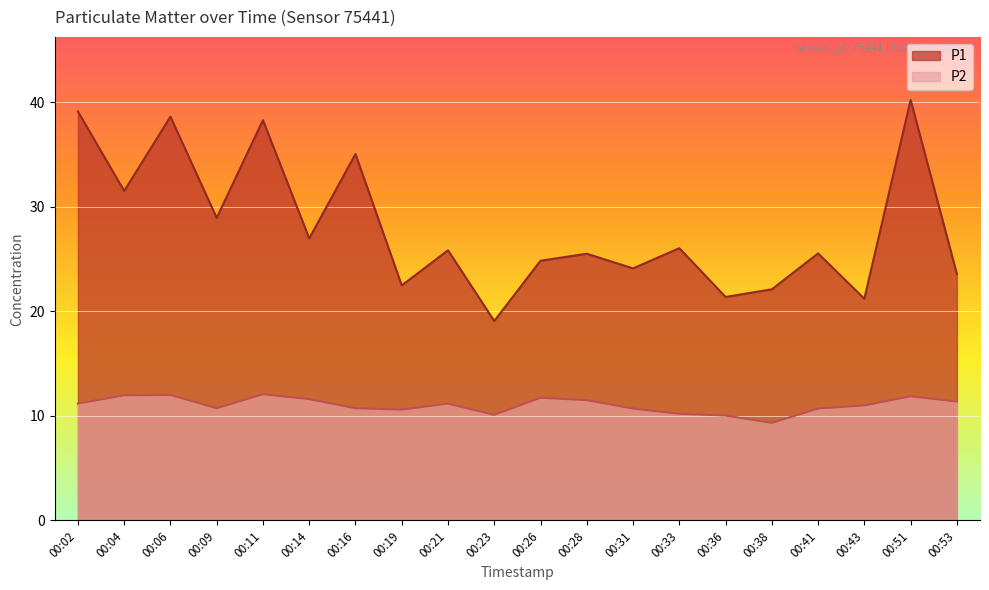

What is the total value across all series at 00:26?

36.6